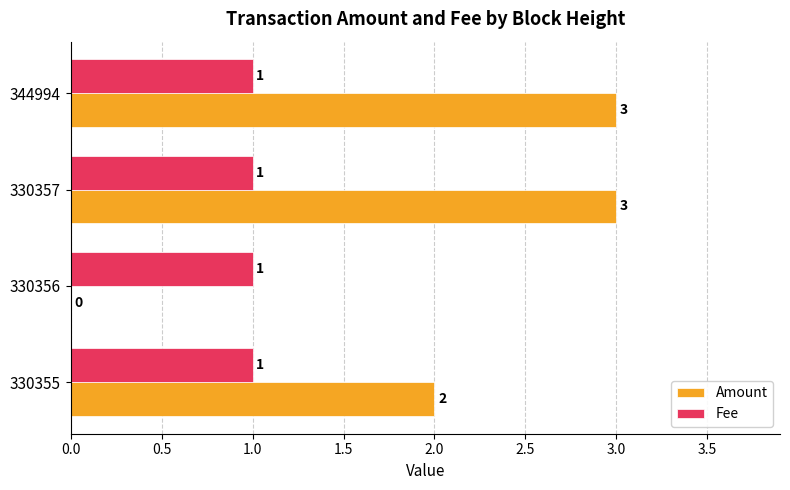

True or false: Amount has a value of 0.0 at 330356.

True